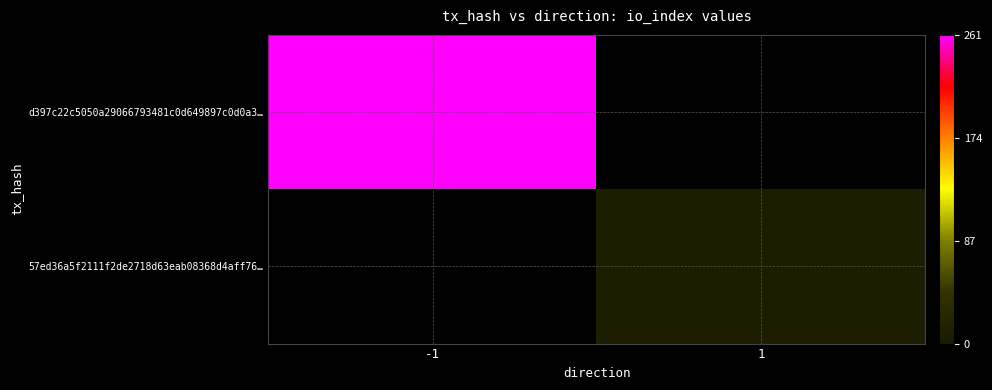

How many categories are shown in the chart?

2